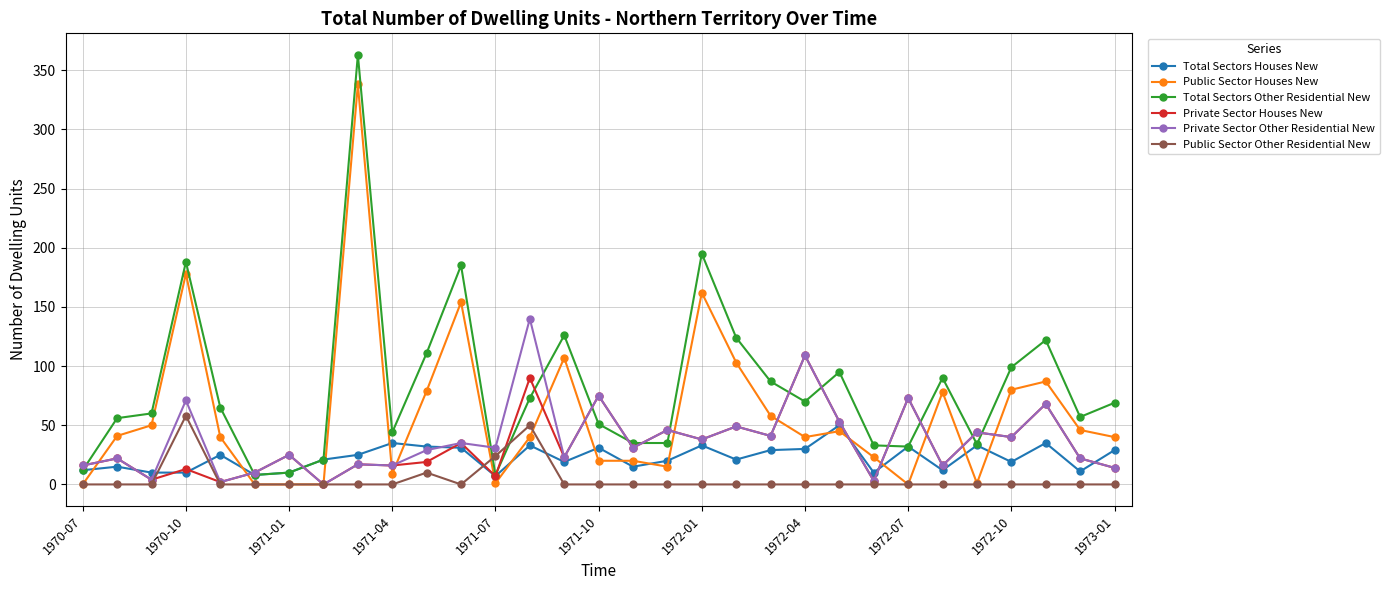

Which series has the largest range (max minus min)?

Total Sectors Other Residential New